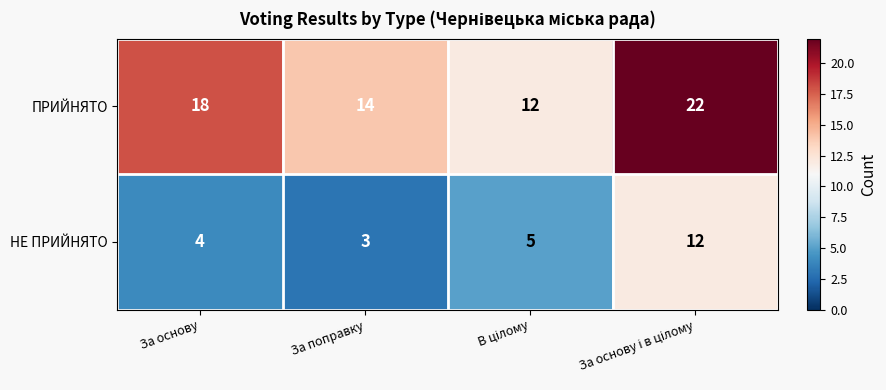

Rank the series by their maximum value, from highest to lowest.

ПРИЙНЯТО, НЕ ПРИЙНЯТО